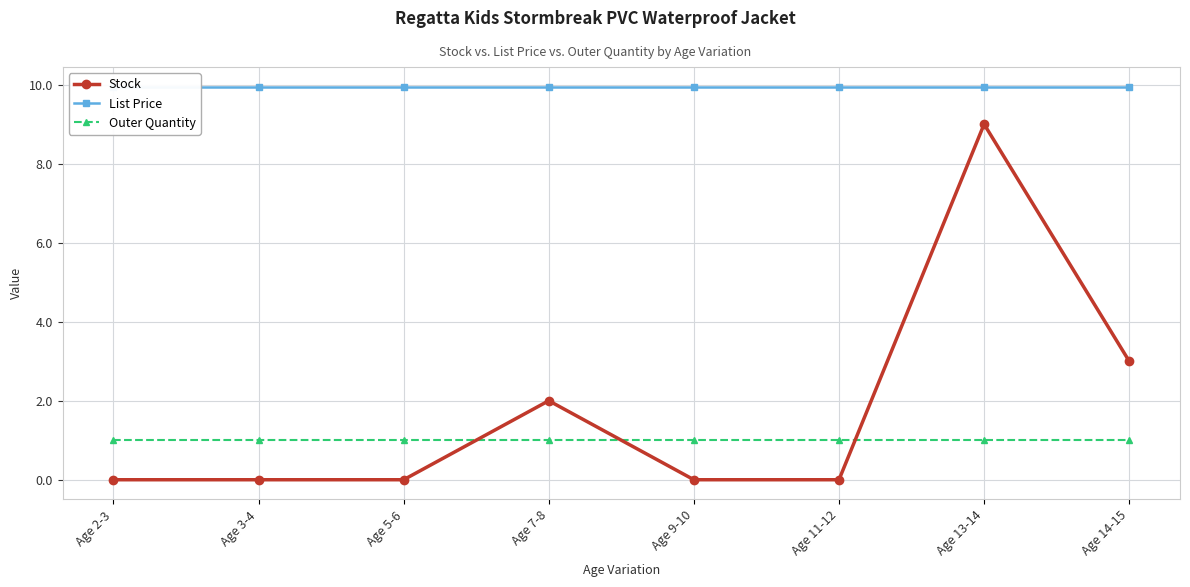

List the series in order of their peak value, lowest first.

Outer Quantity, Stock, List Price